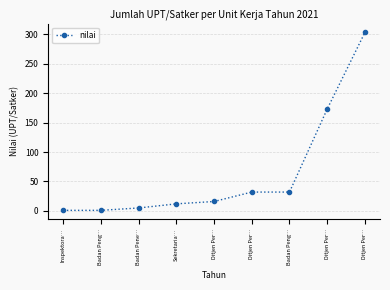

True or false: there are more than 1 points higher than both neighbors.

False